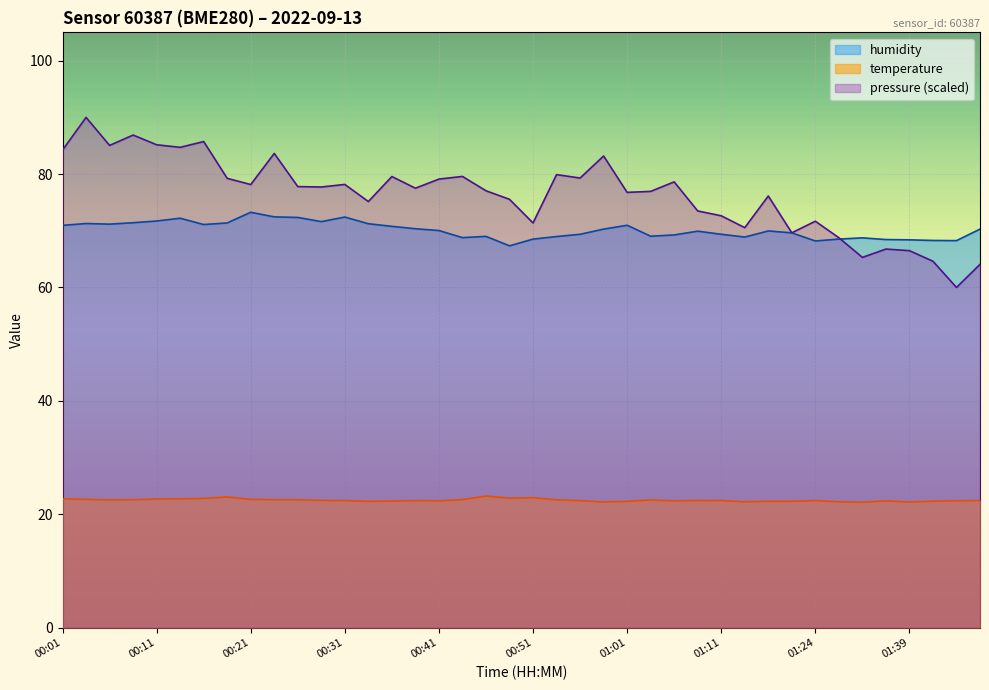

True or false: humidity and temperature cross at least once.

False